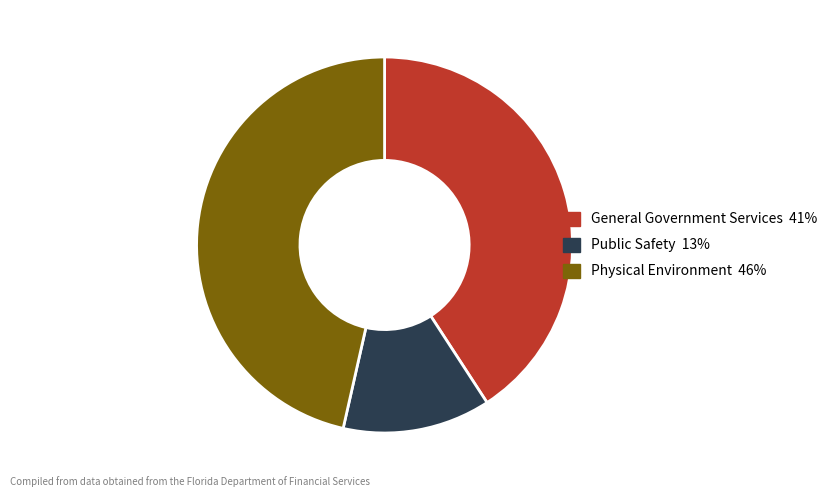

Is the sum of General Government Services and Public Safety greater than half?

Yes